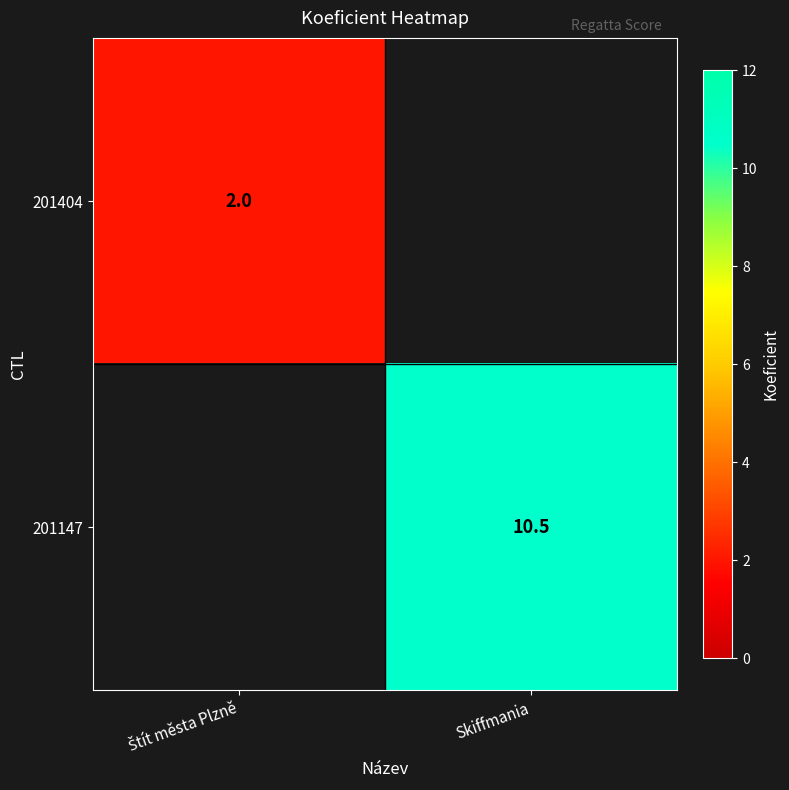

True or false: 201147 has a value of 3.2 at Skiffmania.

False